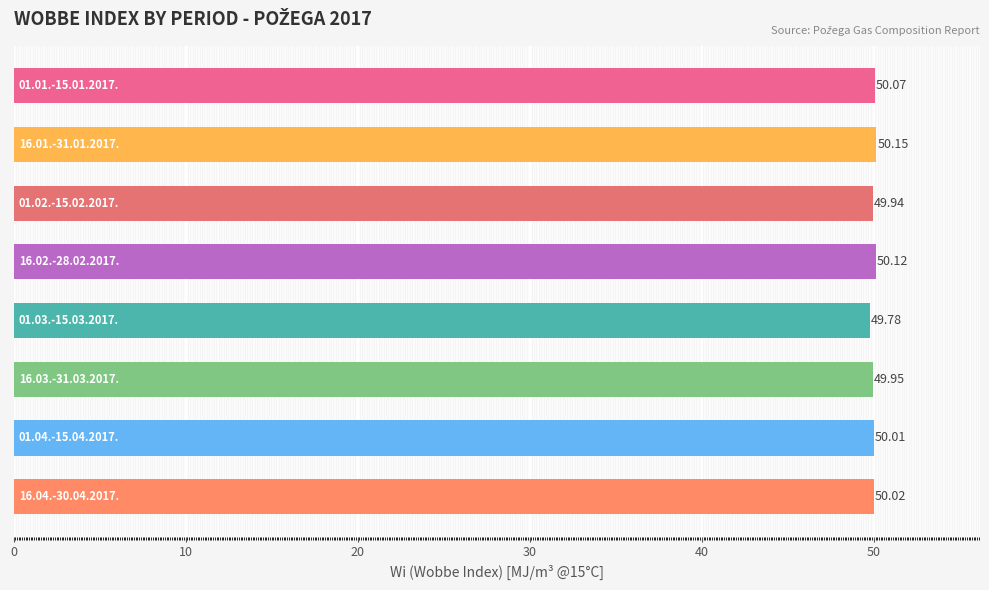

What is the difference between the second highest and minimum values?

0.3